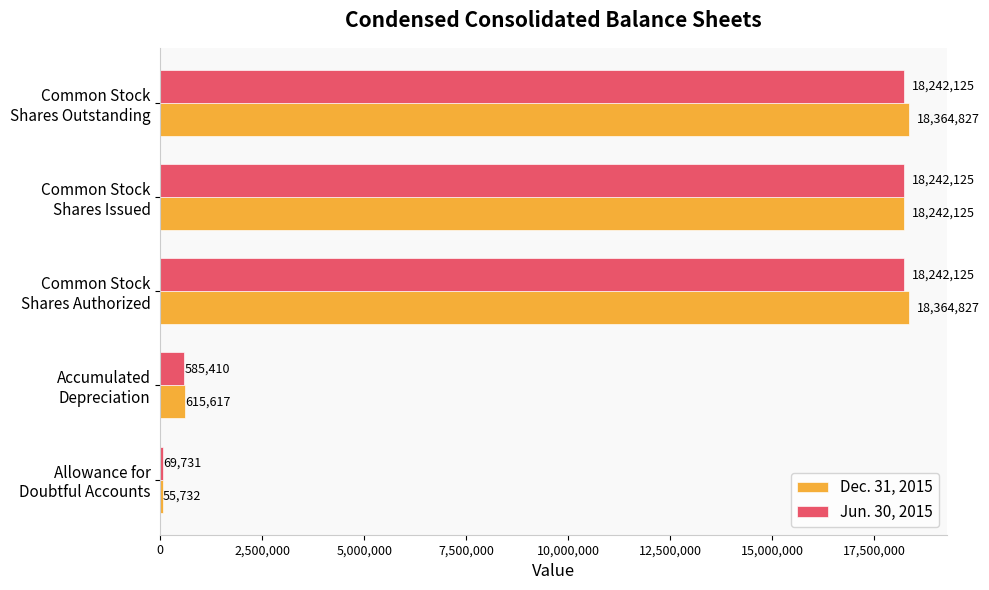

What is the maximum value shown in the chart?

18364827